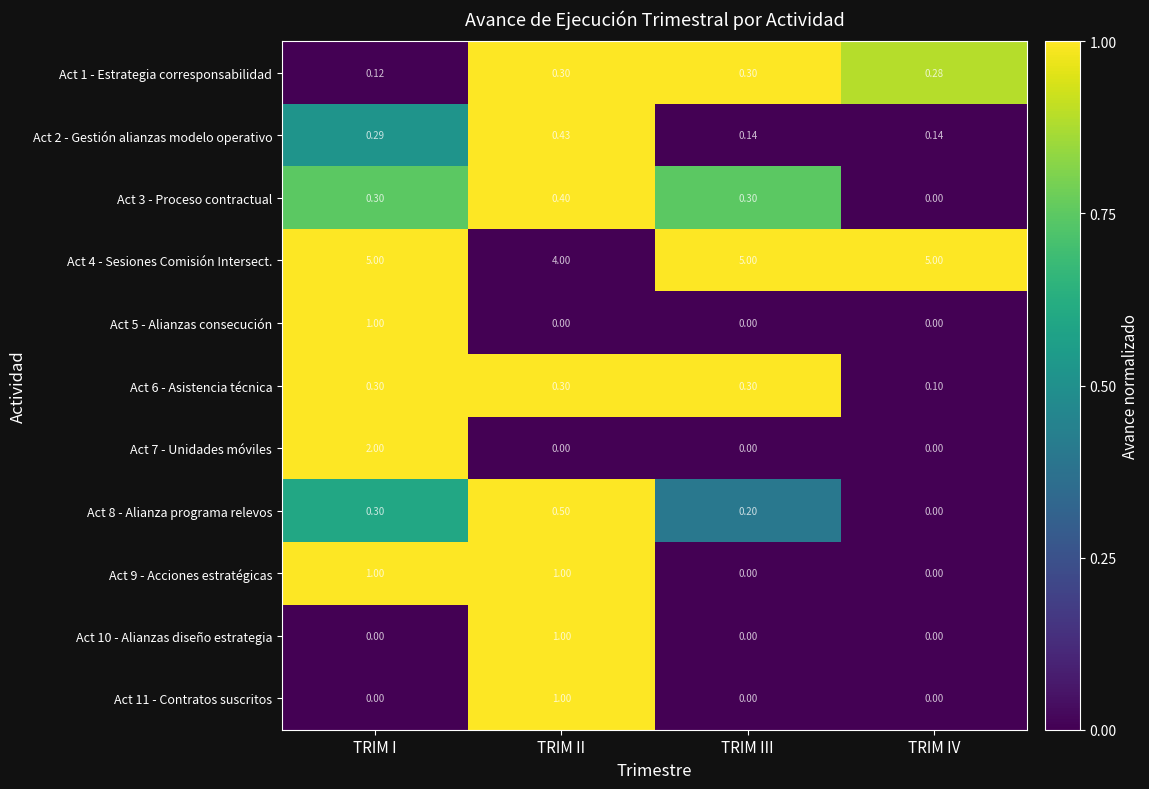

At which label does Act 5 - Alianzas consecución reach its peak?

TRIM I